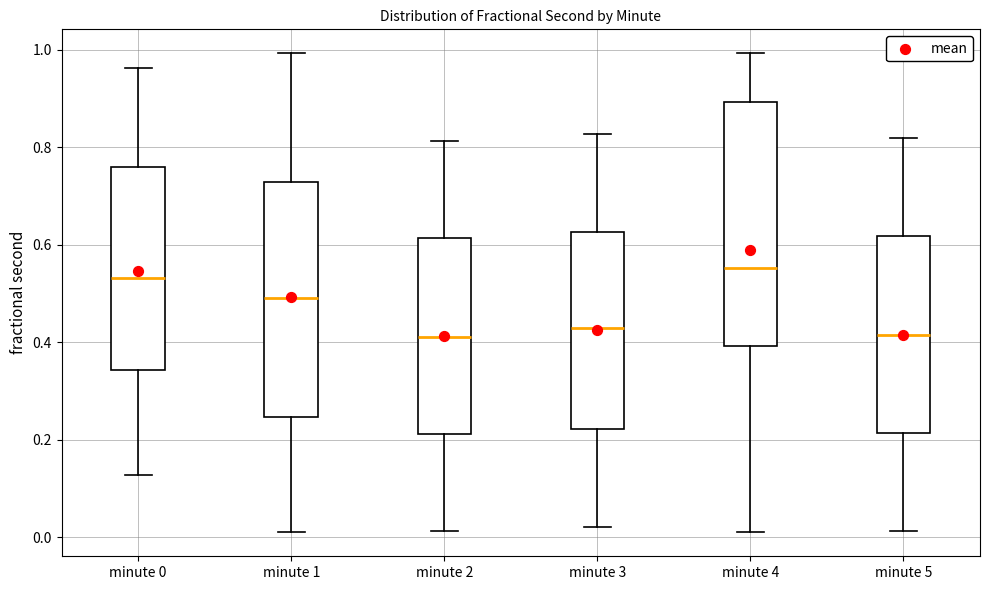

Reading left to right, read every box against the y-axis: the position of its median line, the range the box covers, and the ends of its whiskers. The values are not printed on the chart, so give them approximately, as read against the axis.

minute 0: median 0.54, box 0.34 to 0.76, whiskers 0.12 to 0.96
minute 1: median 0.50, box 0.24 to 0.72, whiskers 0.02 to 1.00
minute 2: median 0.42, box 0.22 to 0.62, whiskers 0.02 to 0.82
minute 3: median 0.42, box 0.22 to 0.62, whiskers 0.02 to 0.82
minute 4: median 0.56, box 0.40 to 0.90, whiskers 0.02 to 1.00
minute 5: median 0.42, box 0.22 to 0.62, whiskers 0.02 to 0.82